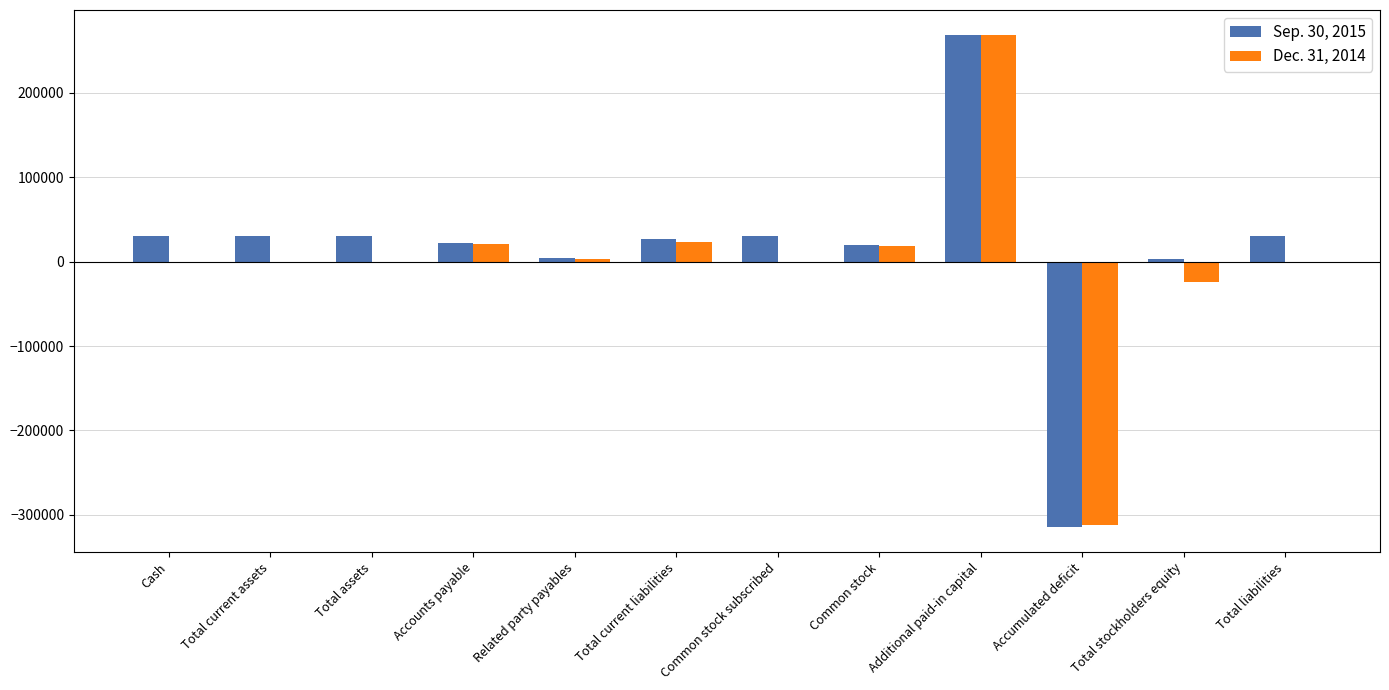

At which label does Dec. 31, 2014 reach its peak?

Additional paid-in capital